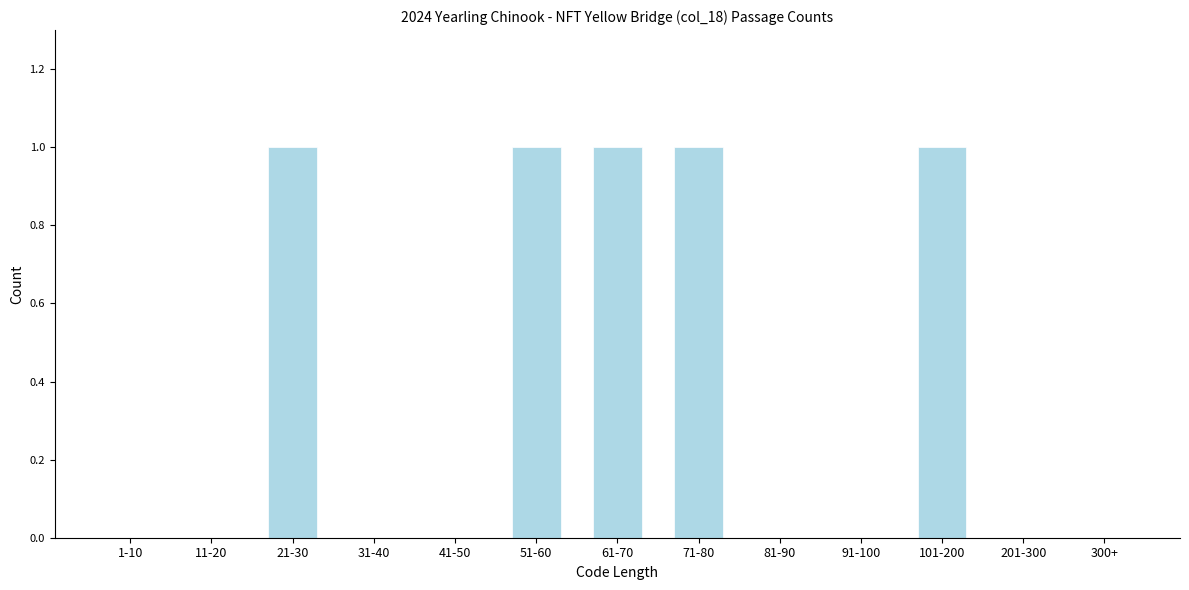

Reading right to left, transcribe all the data shown in this chart.

300+=0	201-300=0	101-200=1	91-100=0	81-90=0	71-80=1	61-70=1	51-60=1	41-50=0	31-40=0	21-30=1	11-20=0	1-10=0